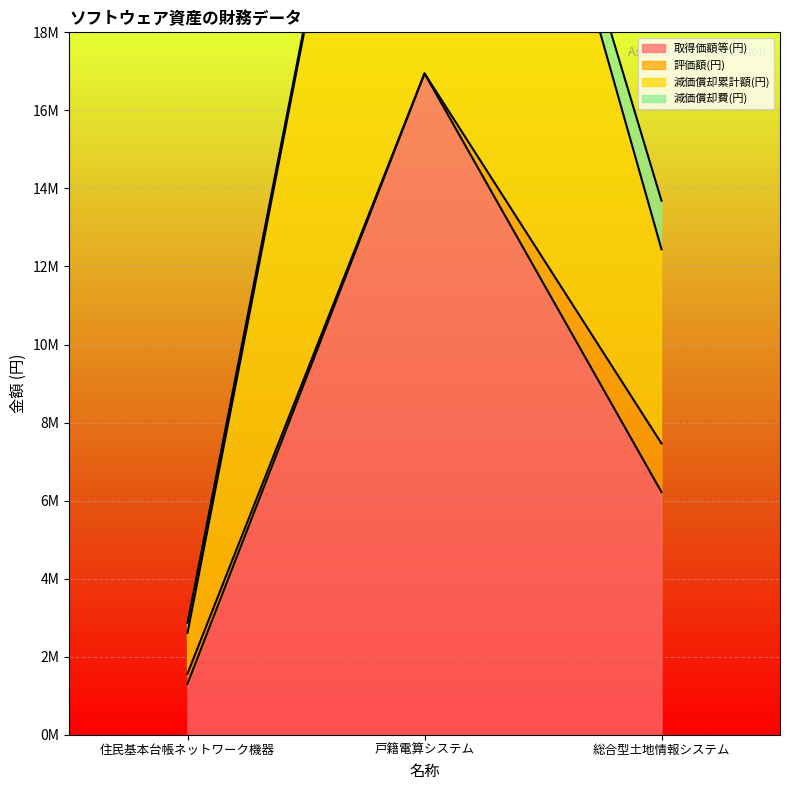

The value of 取得価額等(円) at 住民基本台帳ネットワーク機器 is 1305000. True or false?

True